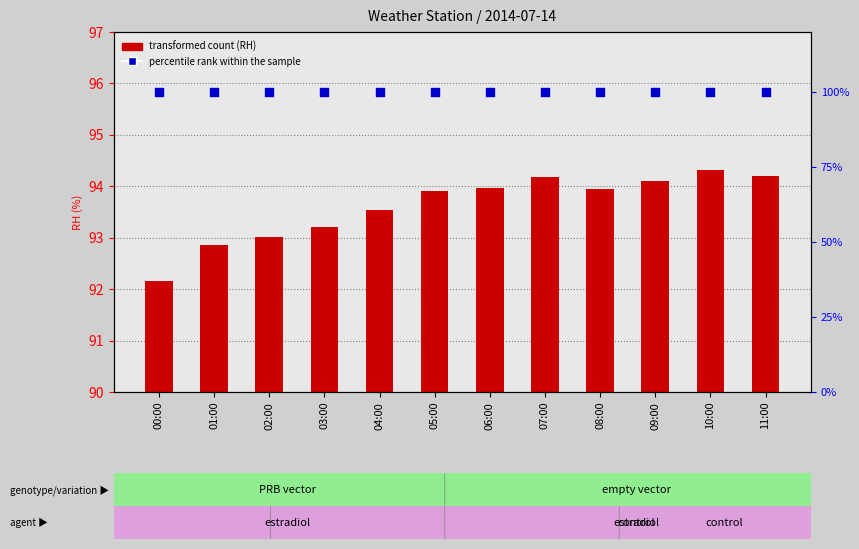

What is the total value across all series at 03:00?

193.2